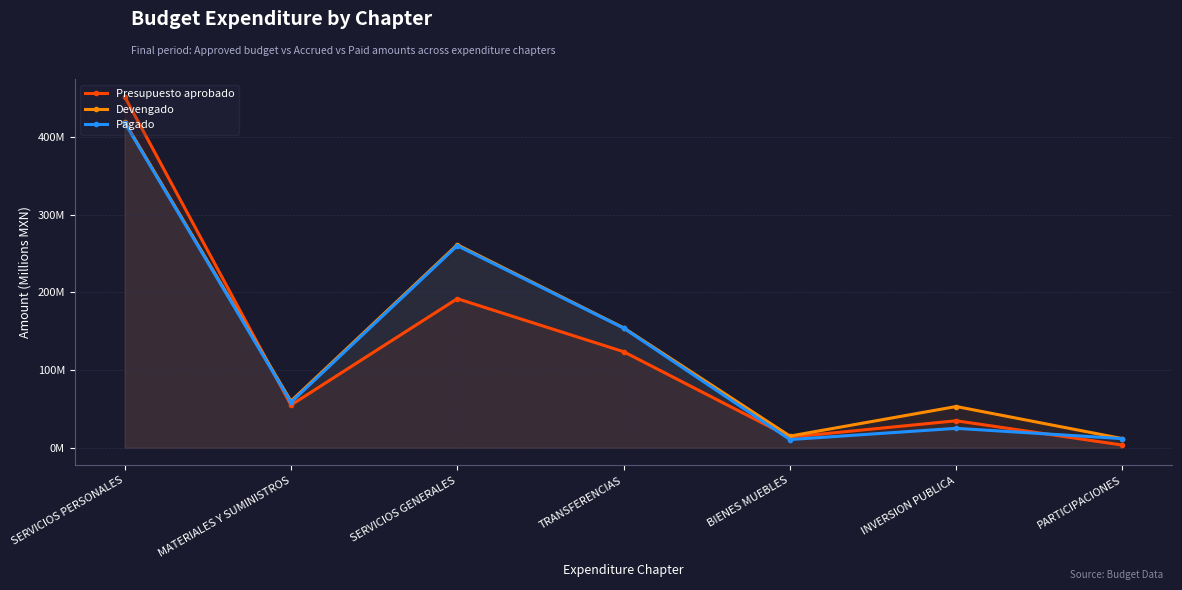

Which series changed the most between SERVICIOS GENERALES and TRANSFERENCIAS?

Devengado